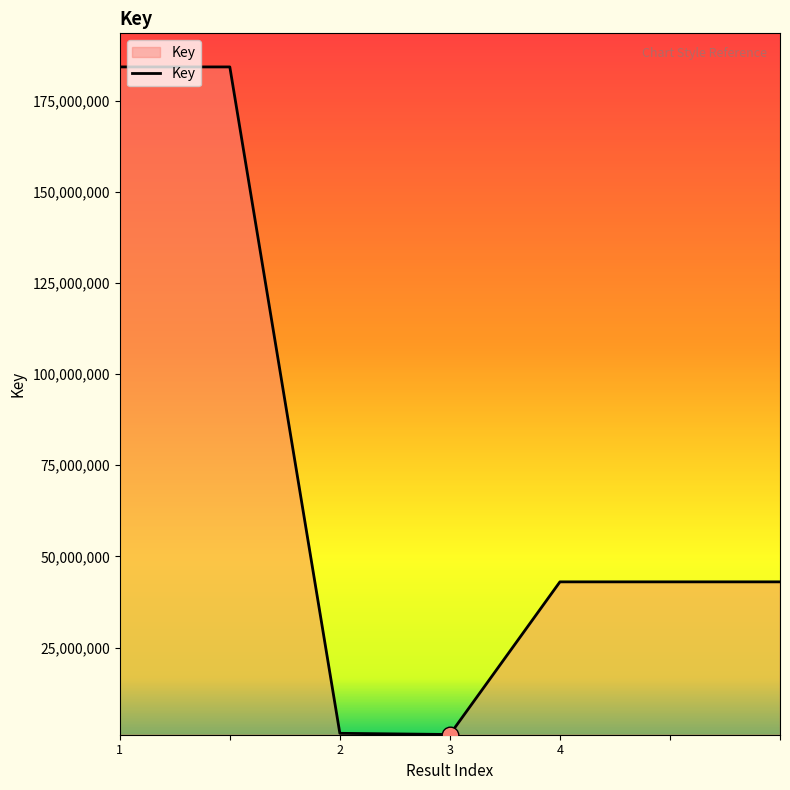

What is the greatest value displayed?

184204717